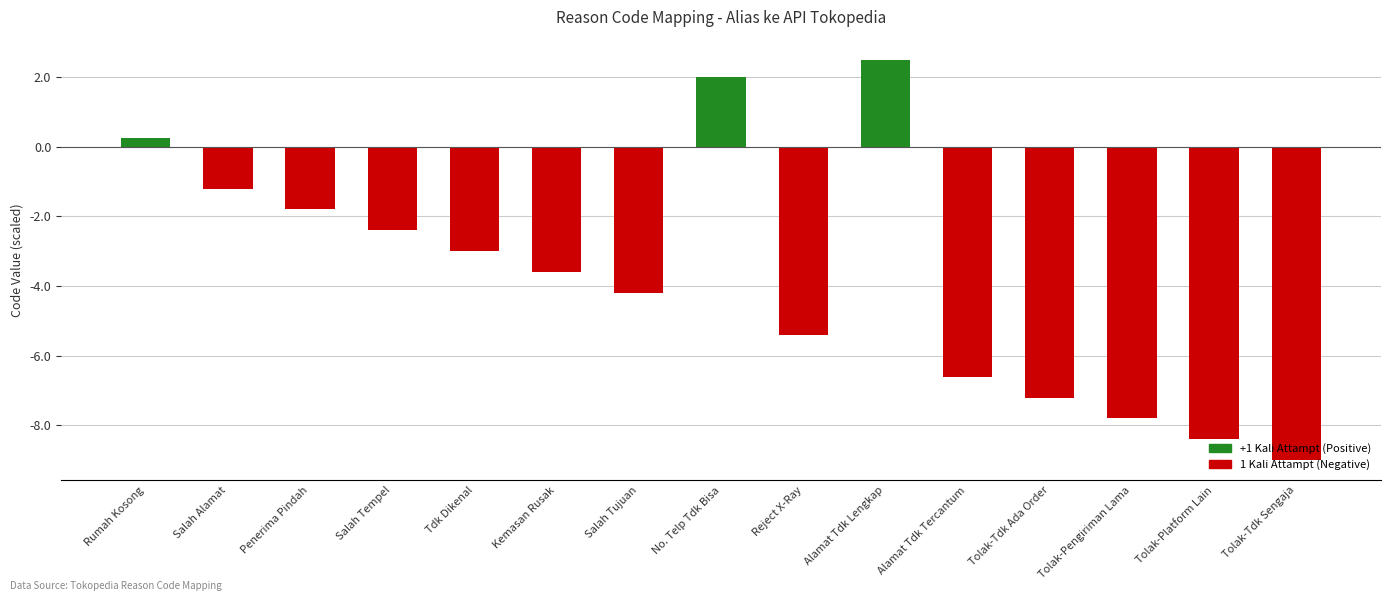

True or false: the data shows -4.2 at Salah Tujuan.

True